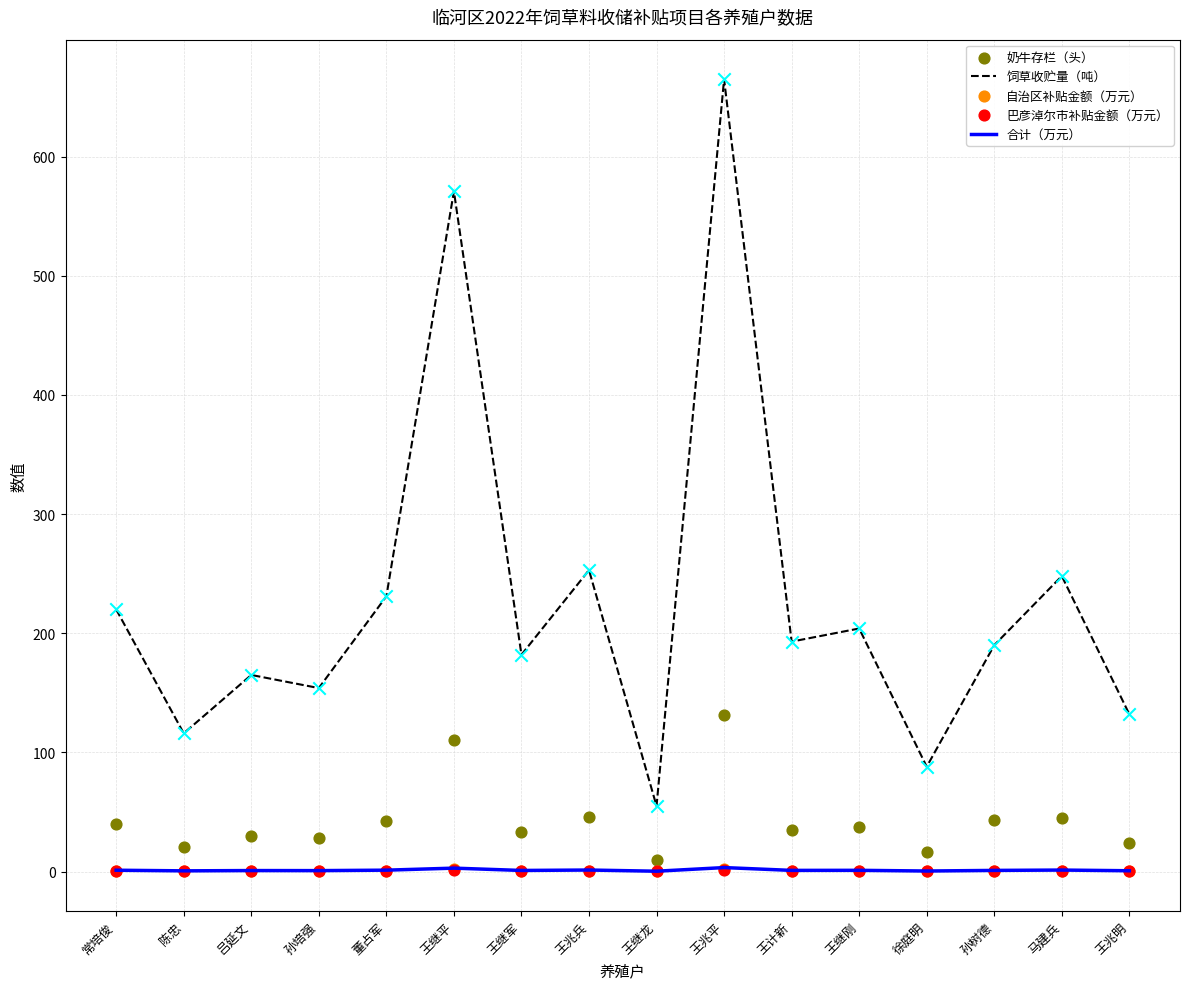

Which series has the largest total across all categories?

饲草收贮量（吨）